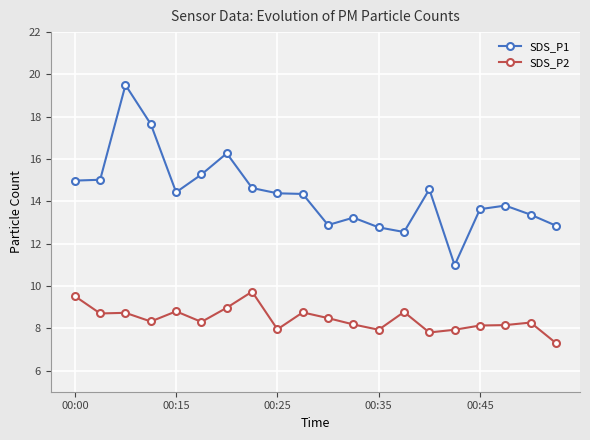

How many lines are shown in the chart?

2